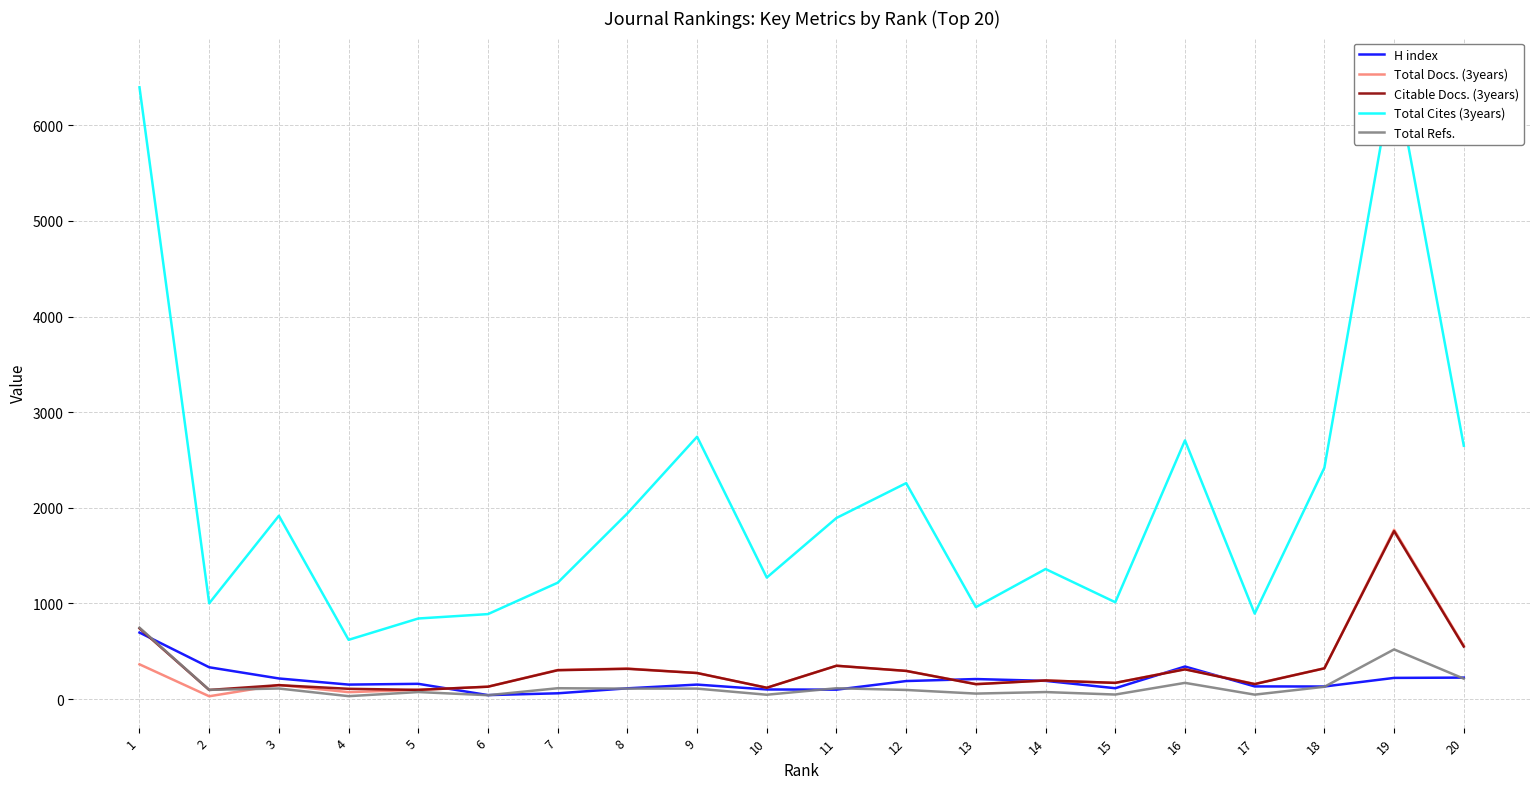

What is the average value of the Citable Docs. (3years) series?

329